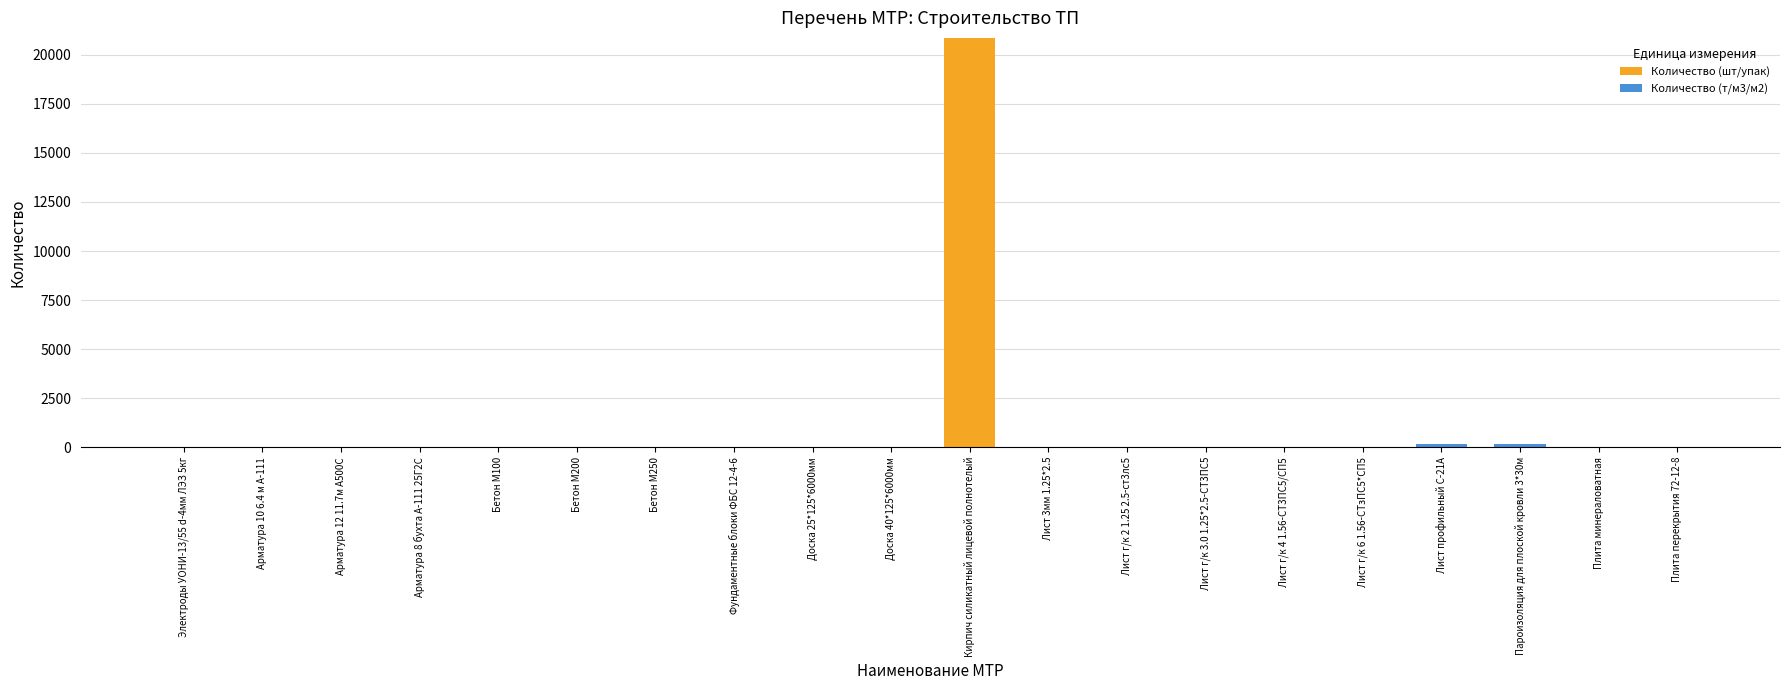

The Количество (шт/упак) series shows 11546.5 at Арматура 12 11.7м А500С. True or false?

False